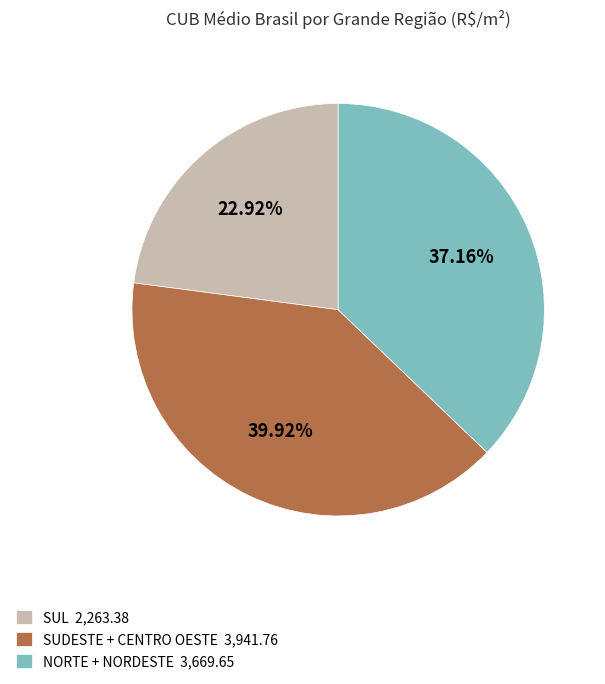

To the nearest percent, what is the difference between the largest and smallest slice percentages?

17%